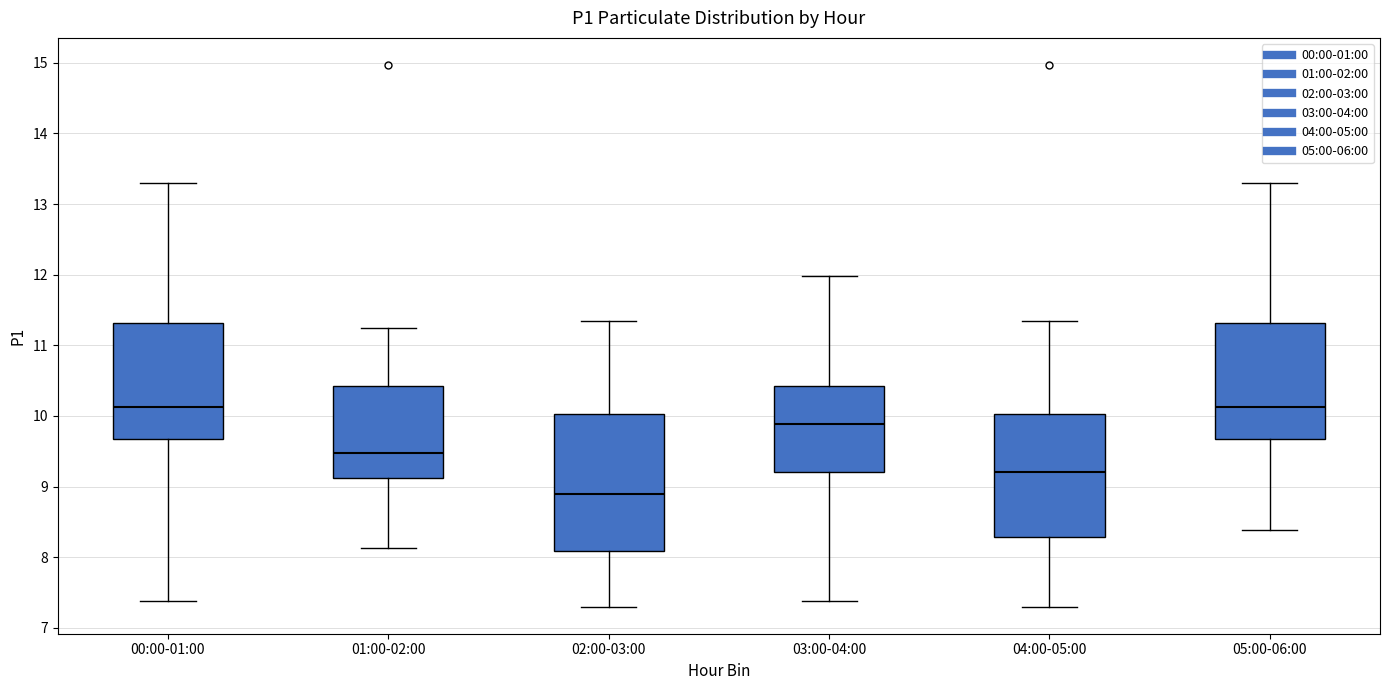

Where does the lower whisker of the box for 05:00-06:00 end on the y-axis? The values are not printed on the chart, so give them approximately, as read against the axis.

8.4